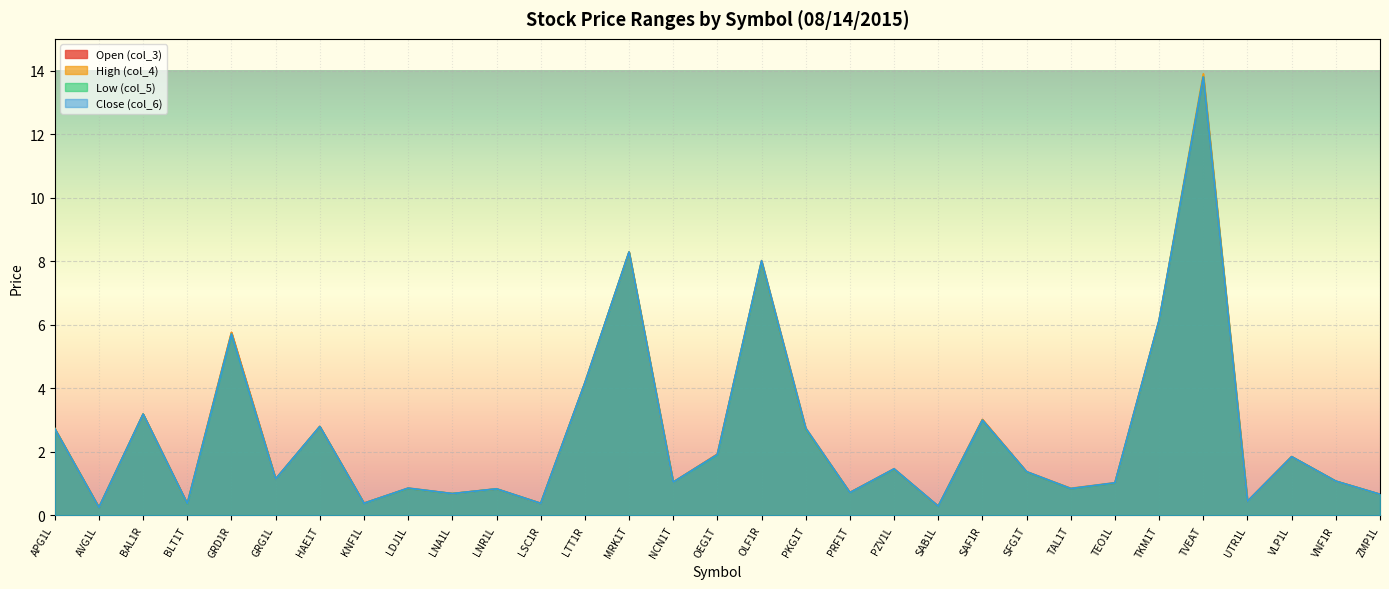

At which category is the sum across all series the highest?

TVEAT